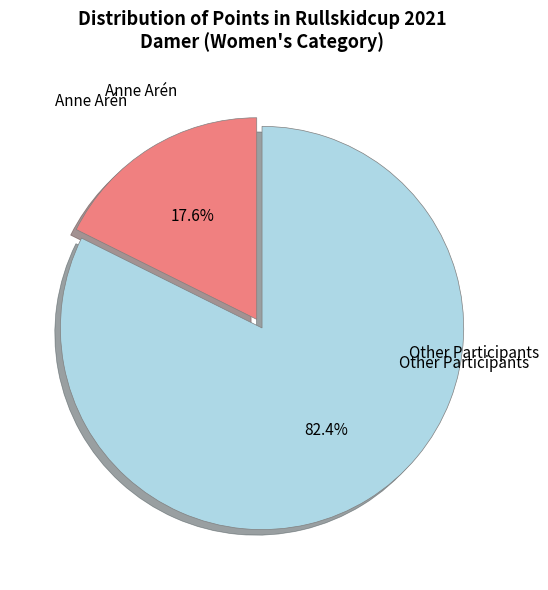

Does any single category account for the majority?

Yes